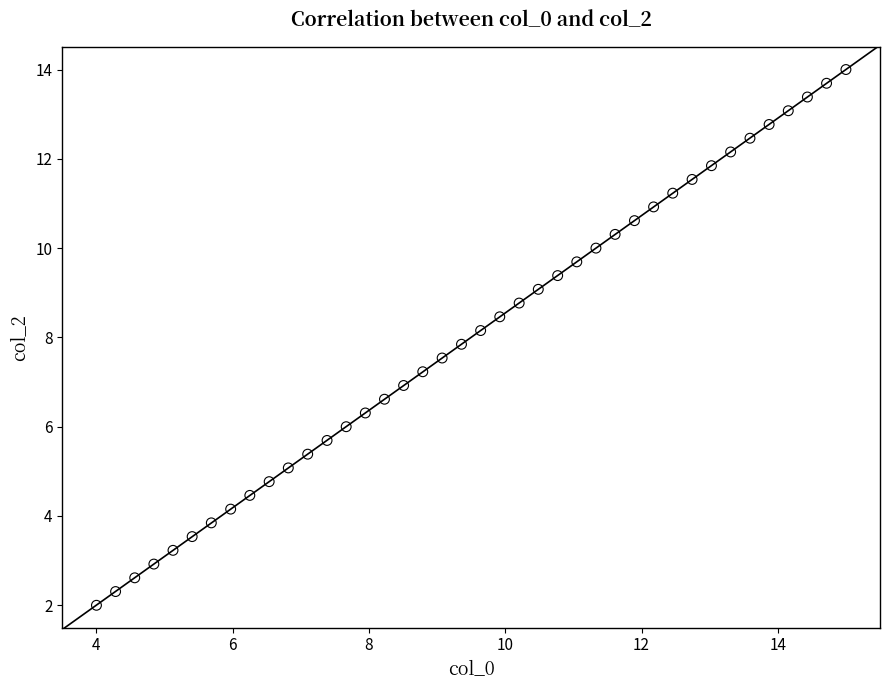

What is the range of Y values (max minus min)?

12.0